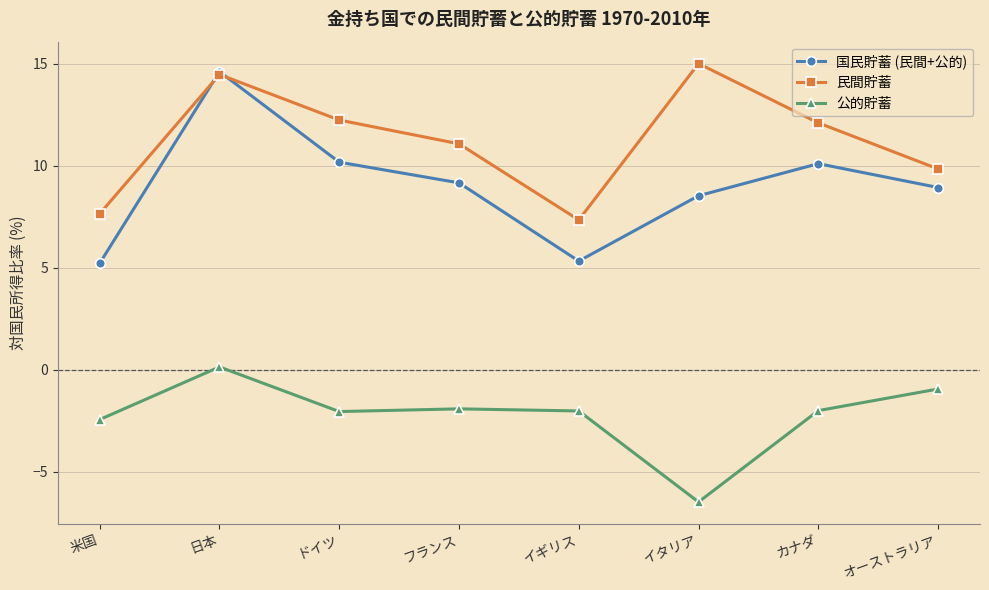

What are all the series names shown in the legend?

国民貯蓄 (民間+公的), 民間貯蓄, 公的貯蓄